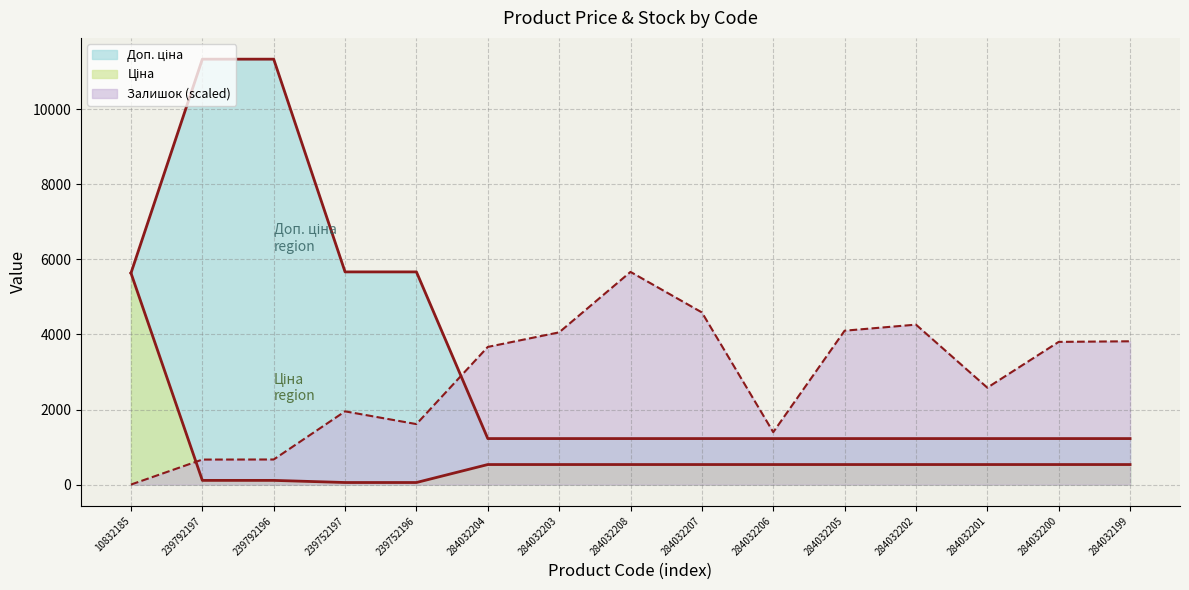

At how many categories does at least one series exceed 3052?

13